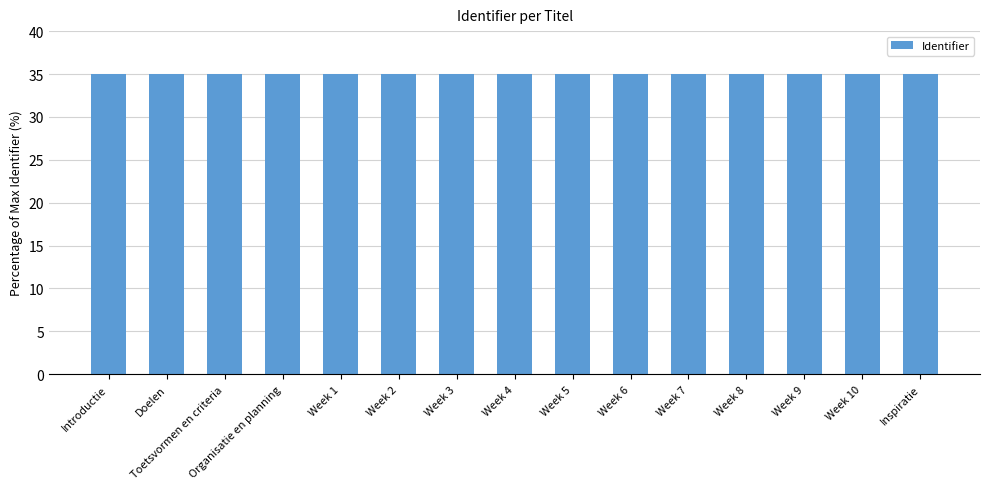

Reading left to right, extract all data points from this chart.

35.0	35.0	35.0	35.0	35.0	35.0	35.0	35.0	35.0	35.0	35.0	35.0	35.0	35.0	35.0